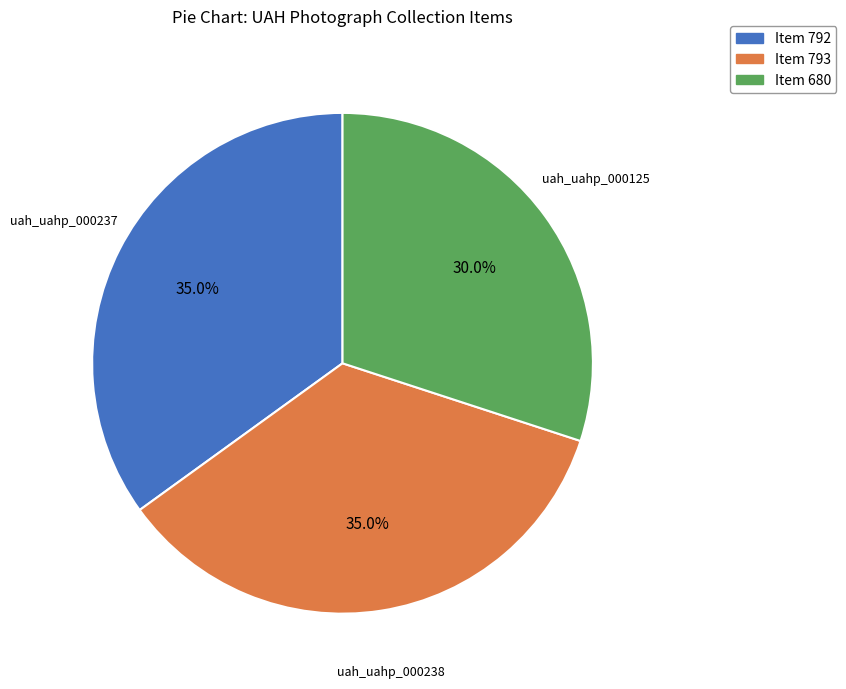

How many segments does this pie chart have?

3